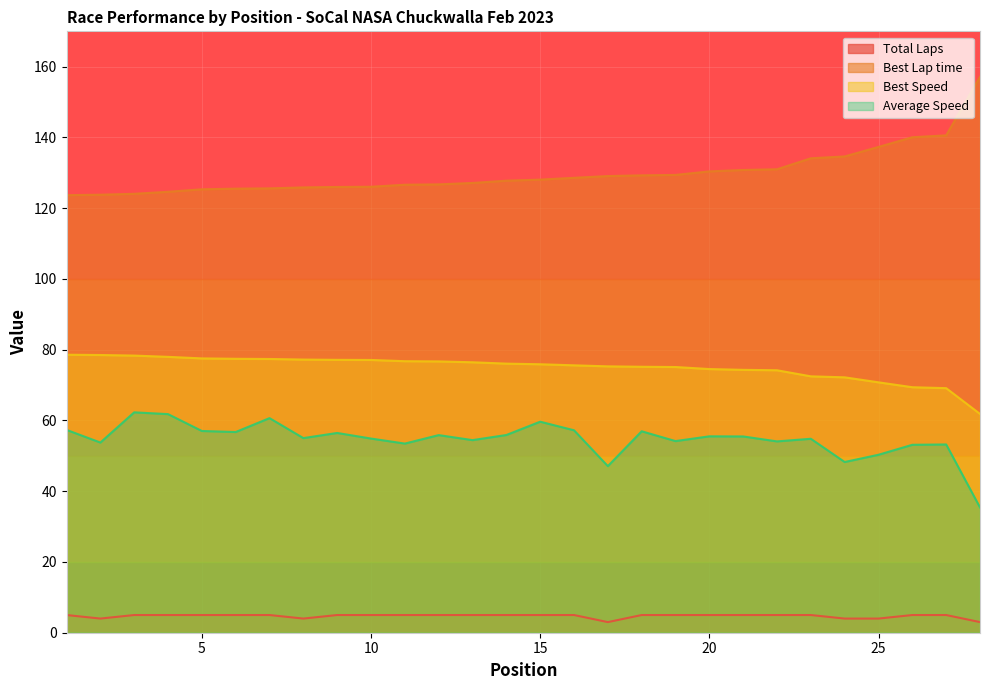

True or false: Total Laps and Average Speed intersect in this chart.

False